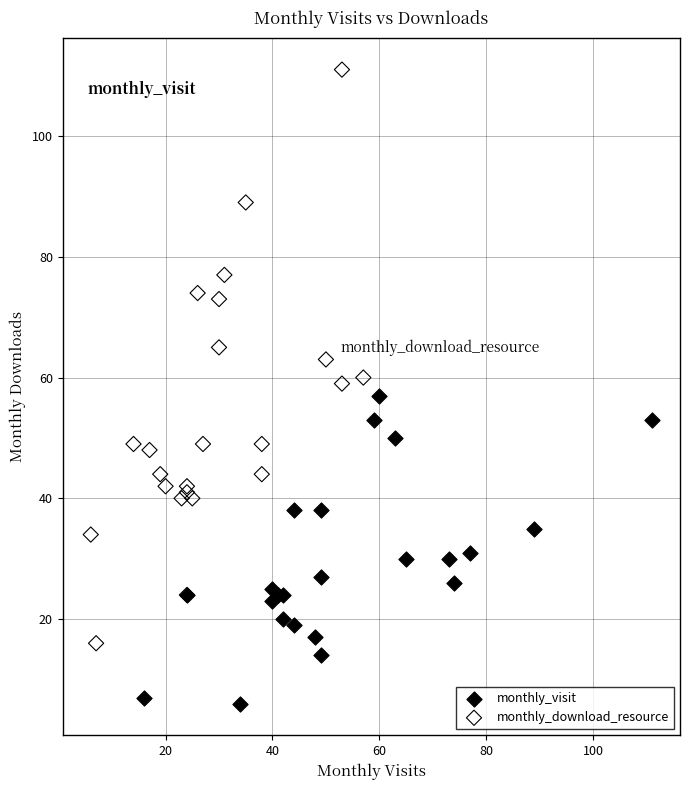

Which series contains the lowest Y value?

monthly_visit